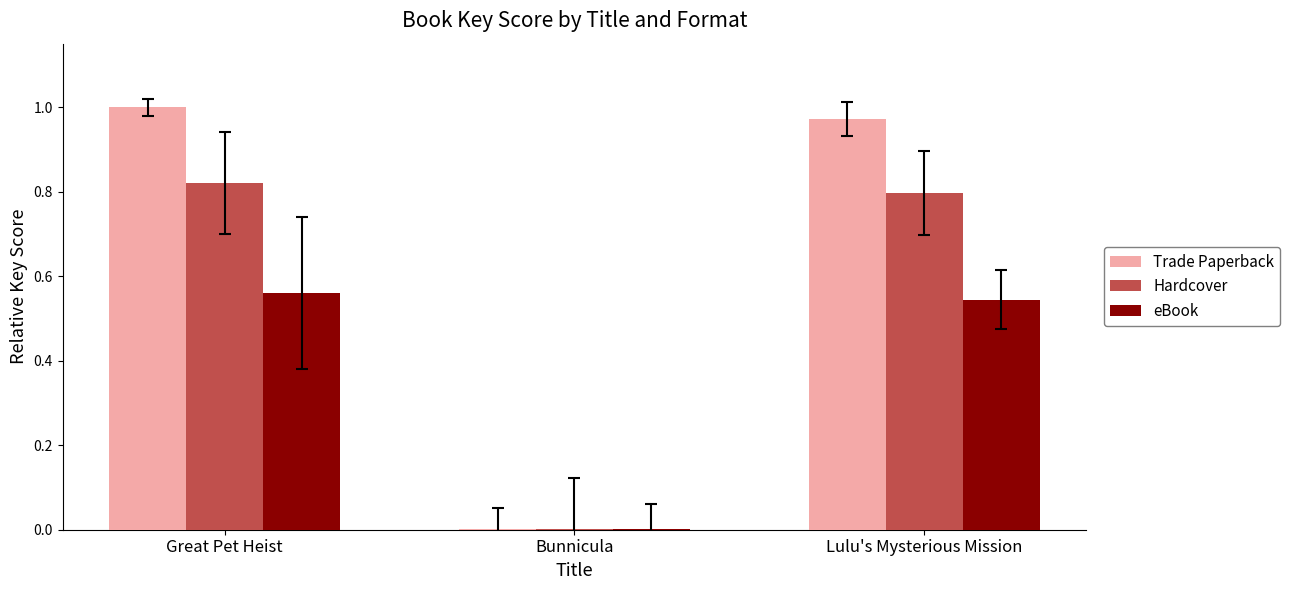

How many series are shown in this chart?

3